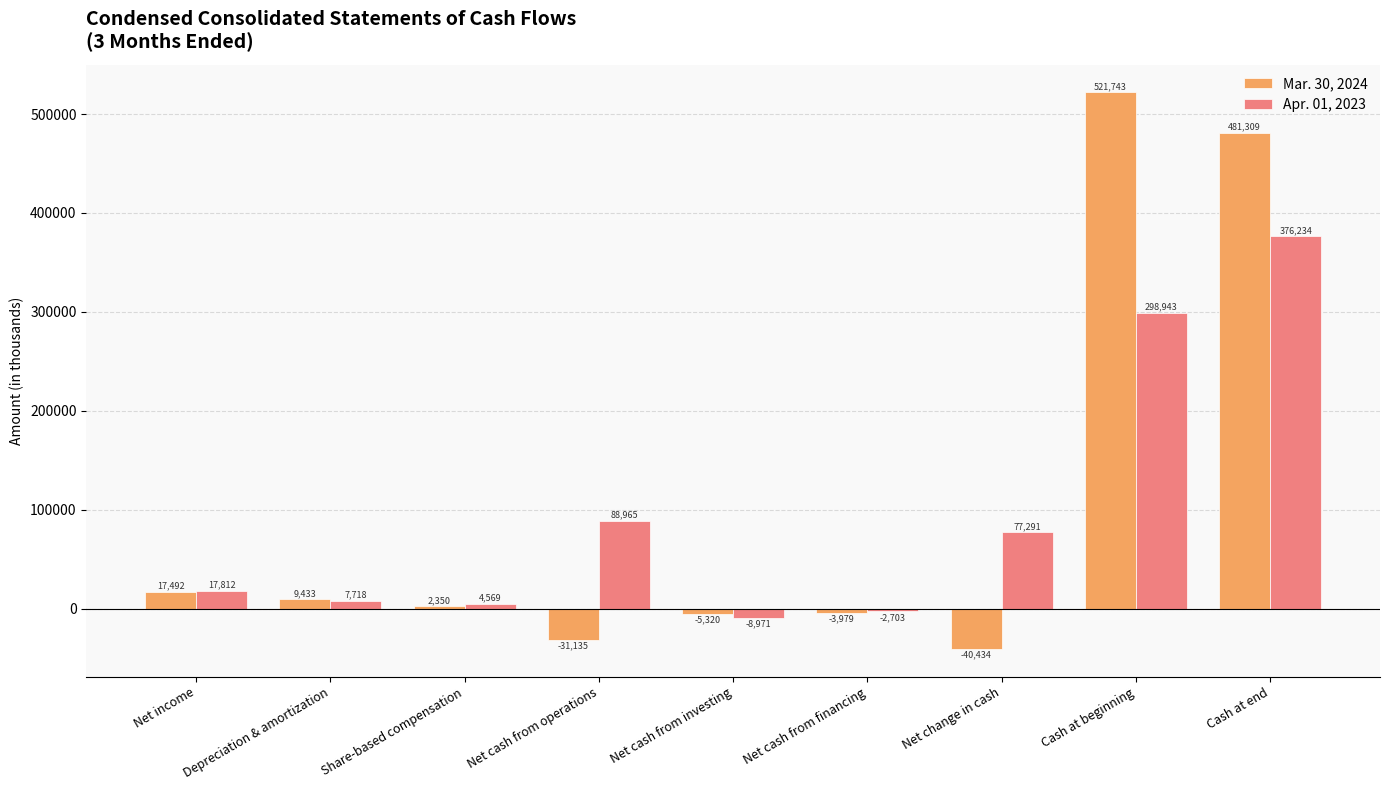

What are all the series names shown in the legend?

Mar. 30, 2024, Apr. 01, 2023